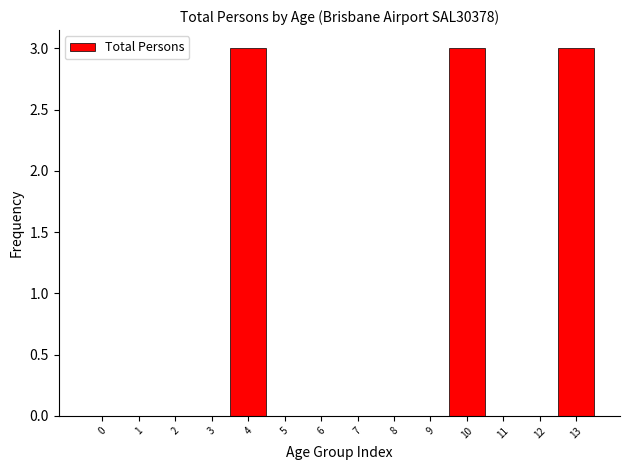

What is the height of the bar covering 9.5 to 10.5 on the x-axis? The values are not printed on the chart, so give them approximately, as read against the axis.

3